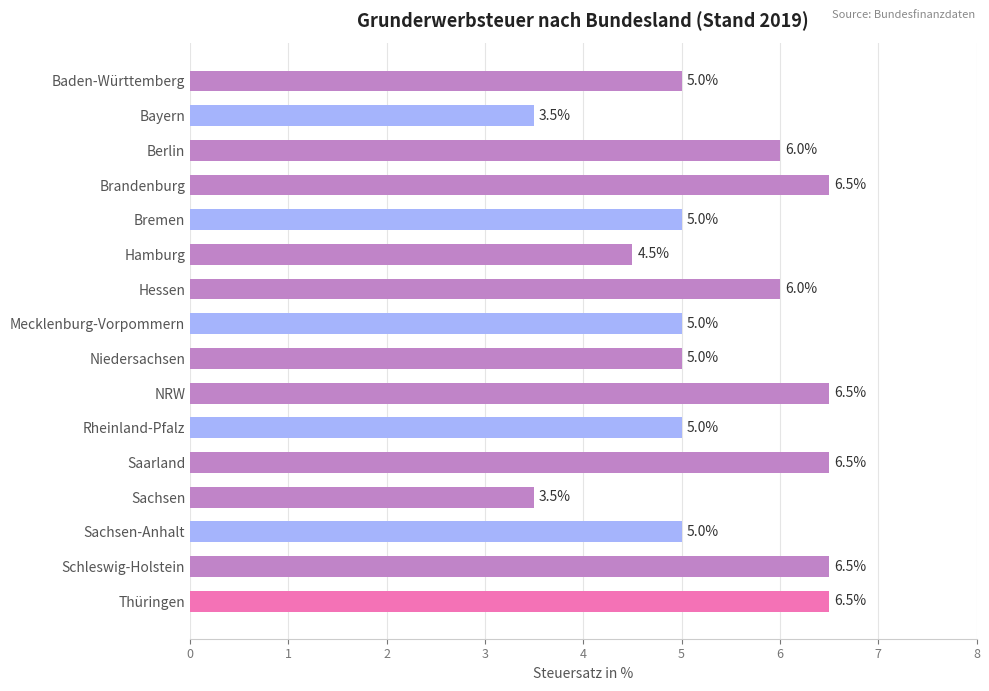

What is the label of the 16th bar from the top?

Thüringen